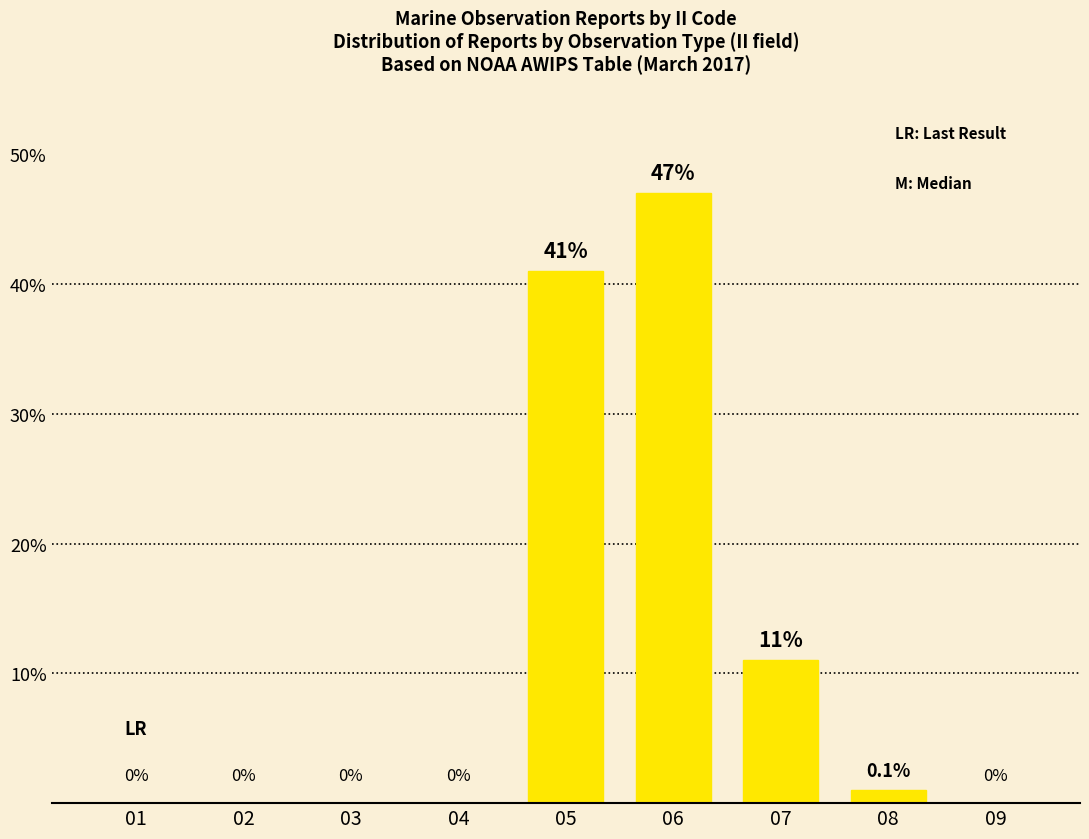

Which label corresponds to the largest value in the chart?

06